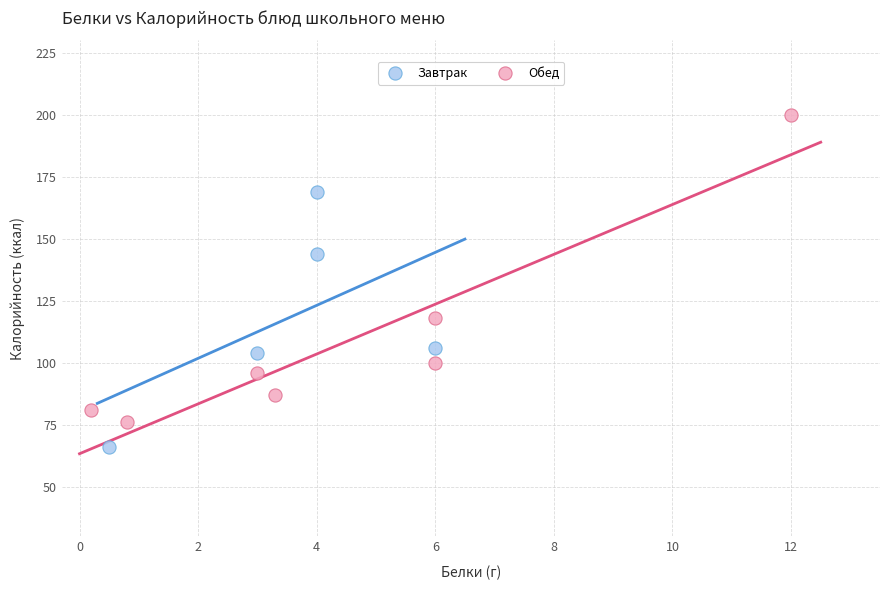

Which series contains the highest Y value?

Обед